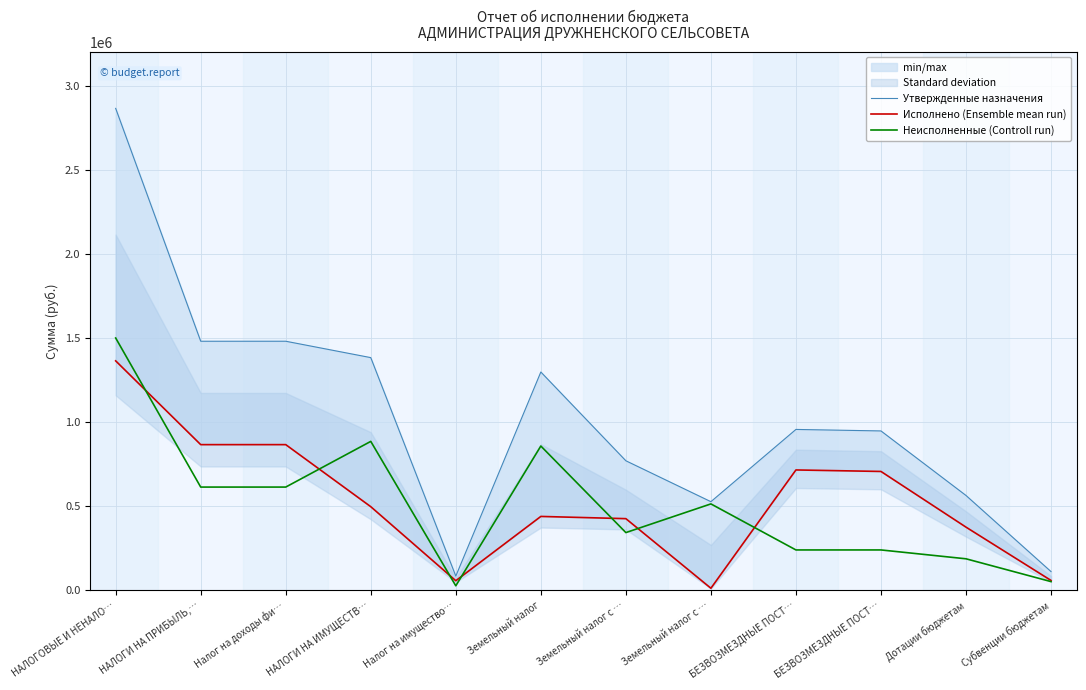

Reading right to left, extract all data points from this chart.

Утвержденные назначения: 112126.0	564683.0	948408.0	957320.8	527776.0	770969.0	1298745.0	85503.0	1384248.0	1481641.0	1481641.0	2865889.0
Исполнено (Ensemble mean run): 59481.4	376451.0	707531.4	716444.2	13202.0	426906.0	440108.0	57899.7	498007.7	866976.9	866976.9	1364984.6
Неисполненные (Controll run): 52644.6	188232.0	240876.6	240876.6	514574.0	344063.0	858637.1	27603.3	886240.3	614664.1	614664.1	1500904.4